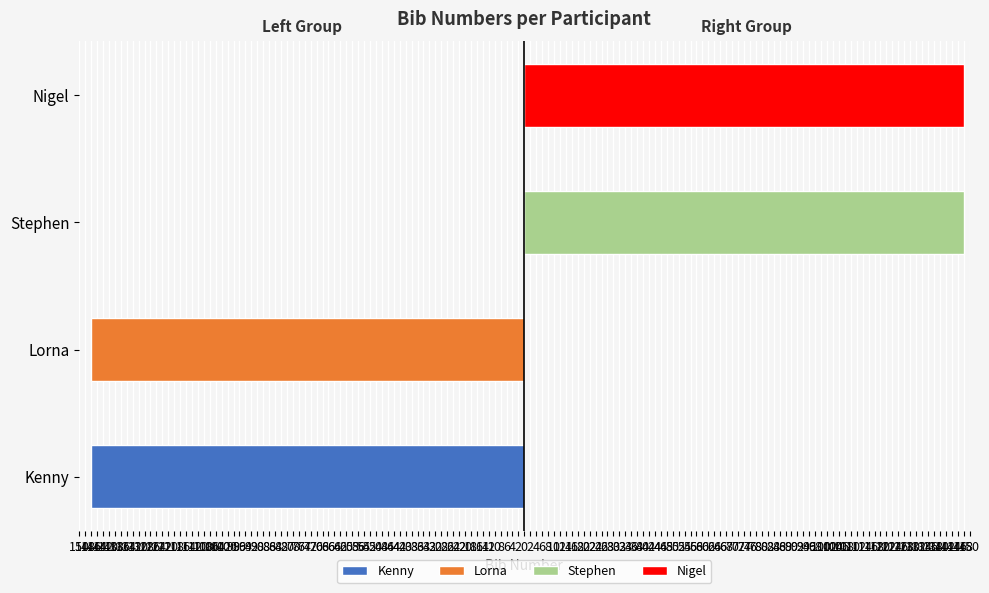

Between Kenny and Lorna, which is larger?

Kenny